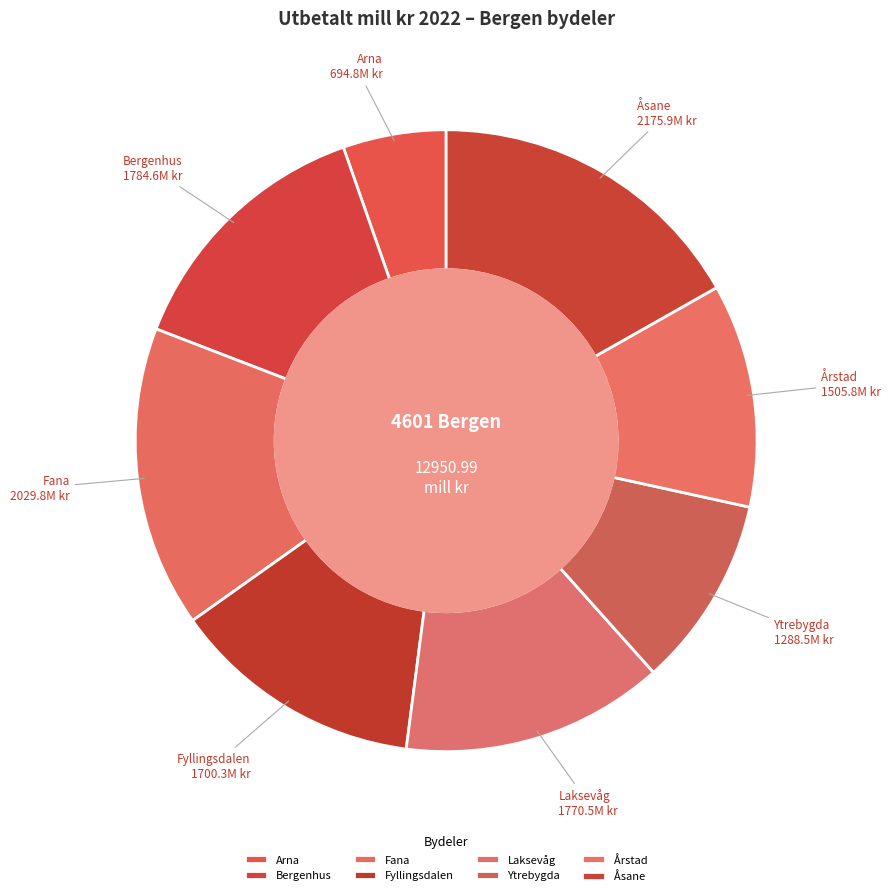

Do Arna and Fana together represent more than half of the pie?

No